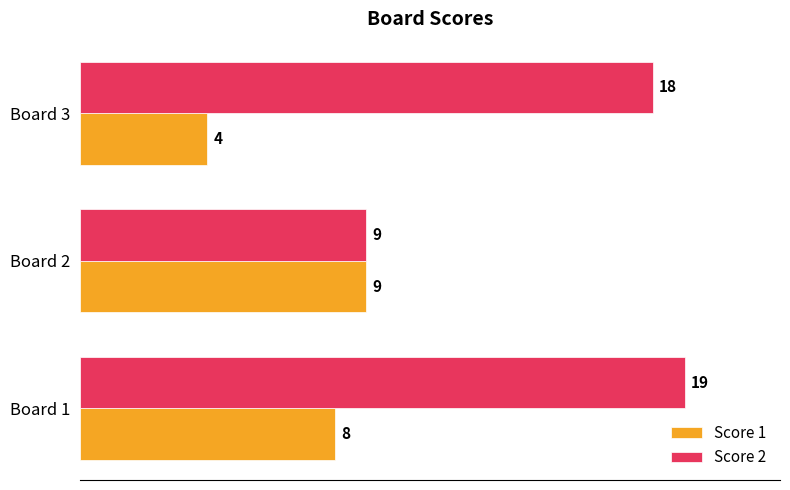

Which series has the largest range (max minus min)?

Score 2